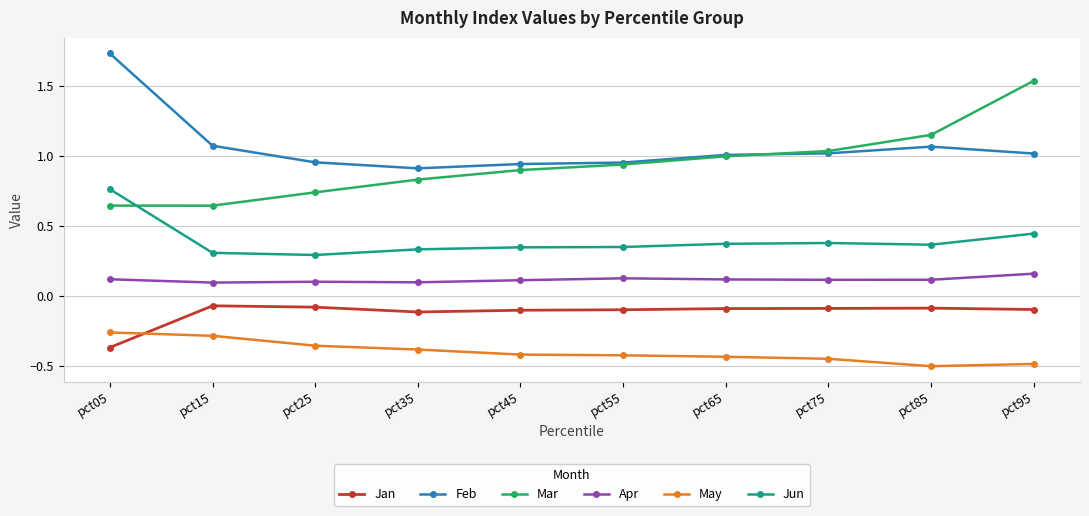

Which label corresponds to the largest value in the chart?

pct05